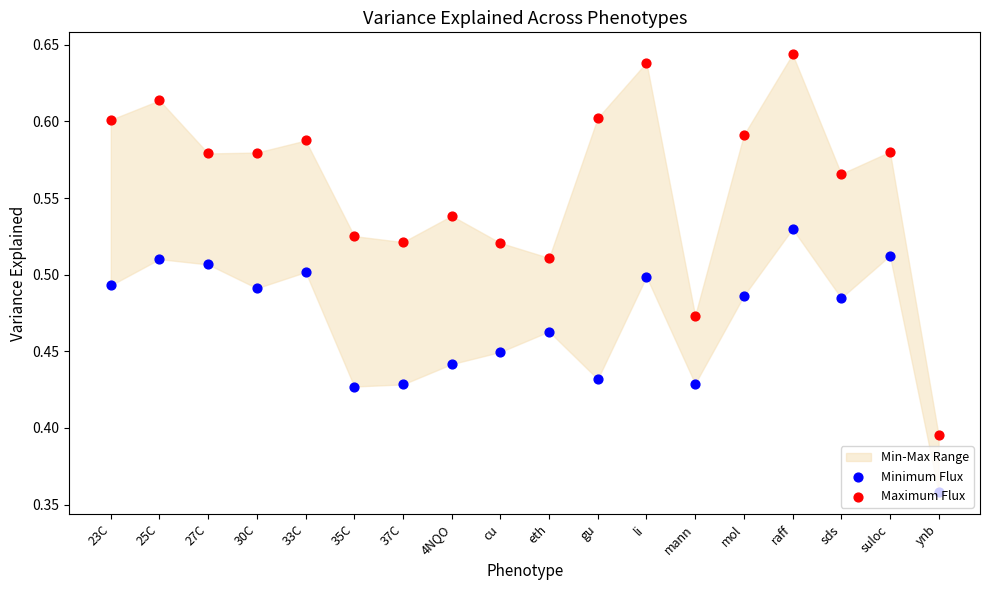

At how many categories does at least one series exceed 0?

18